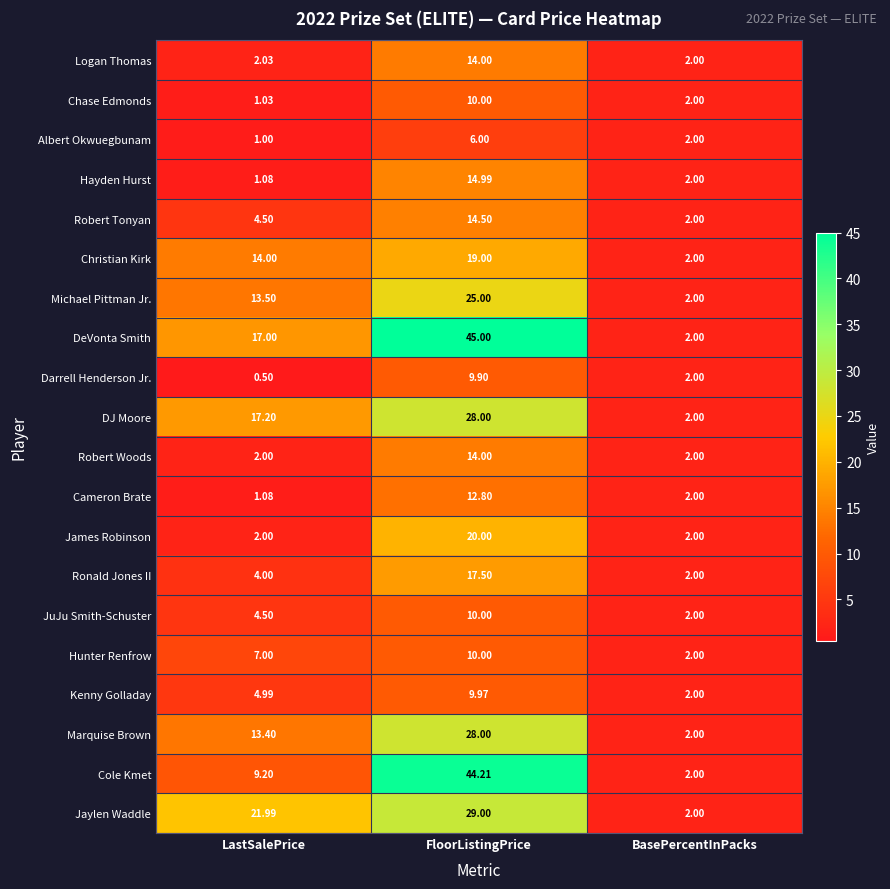

Rank the categories by DJ Moore value from highest to lowest.

FloorListingPrice, LastSalePrice, BasePercentInPacks